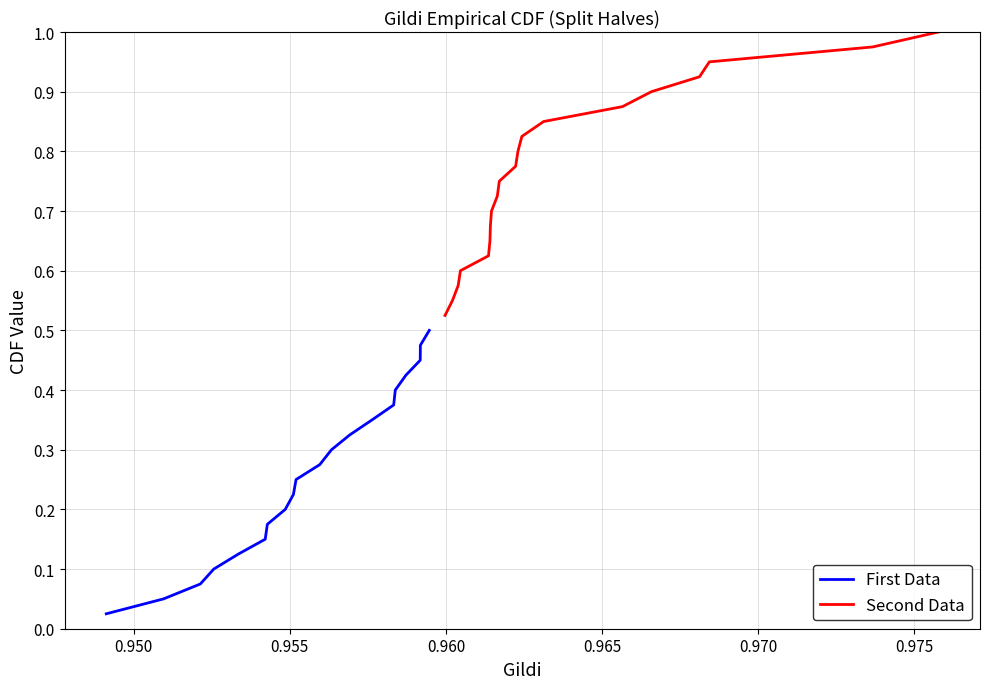

How many lines are shown in the chart?

2